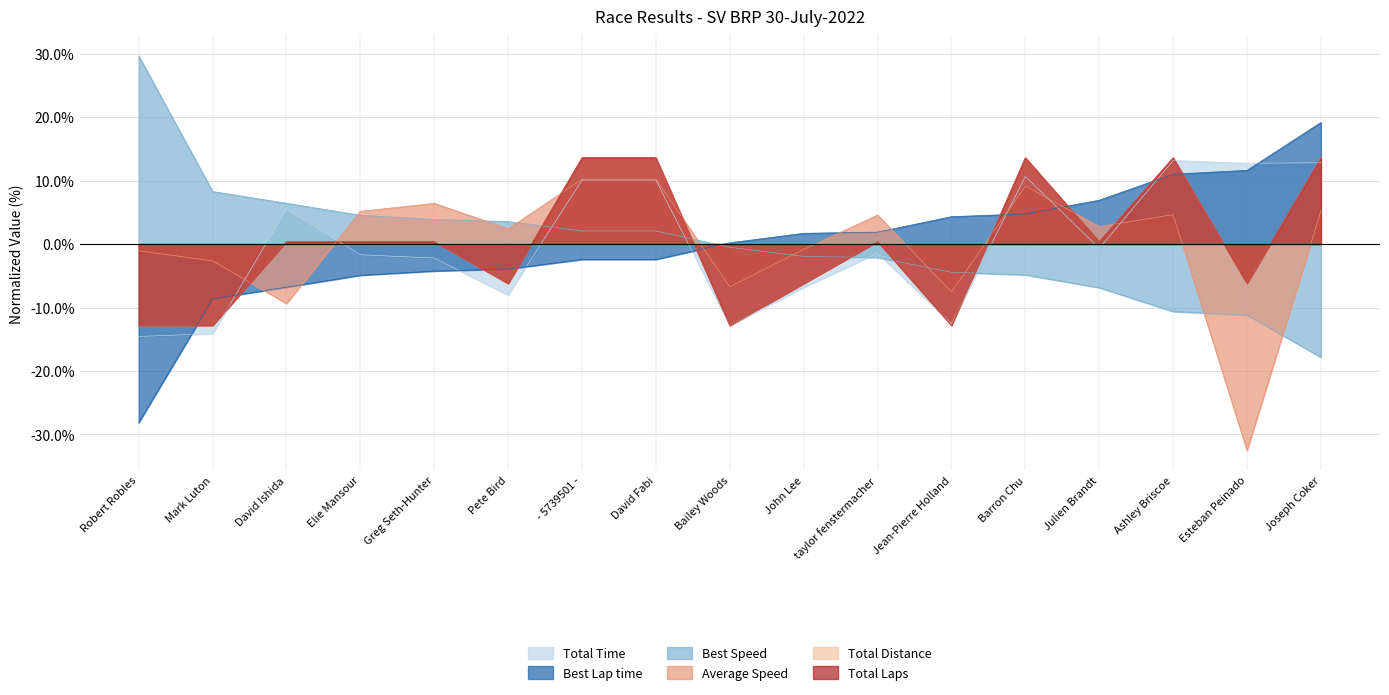

What is the label of the 3rd point from the left?

David Ishida